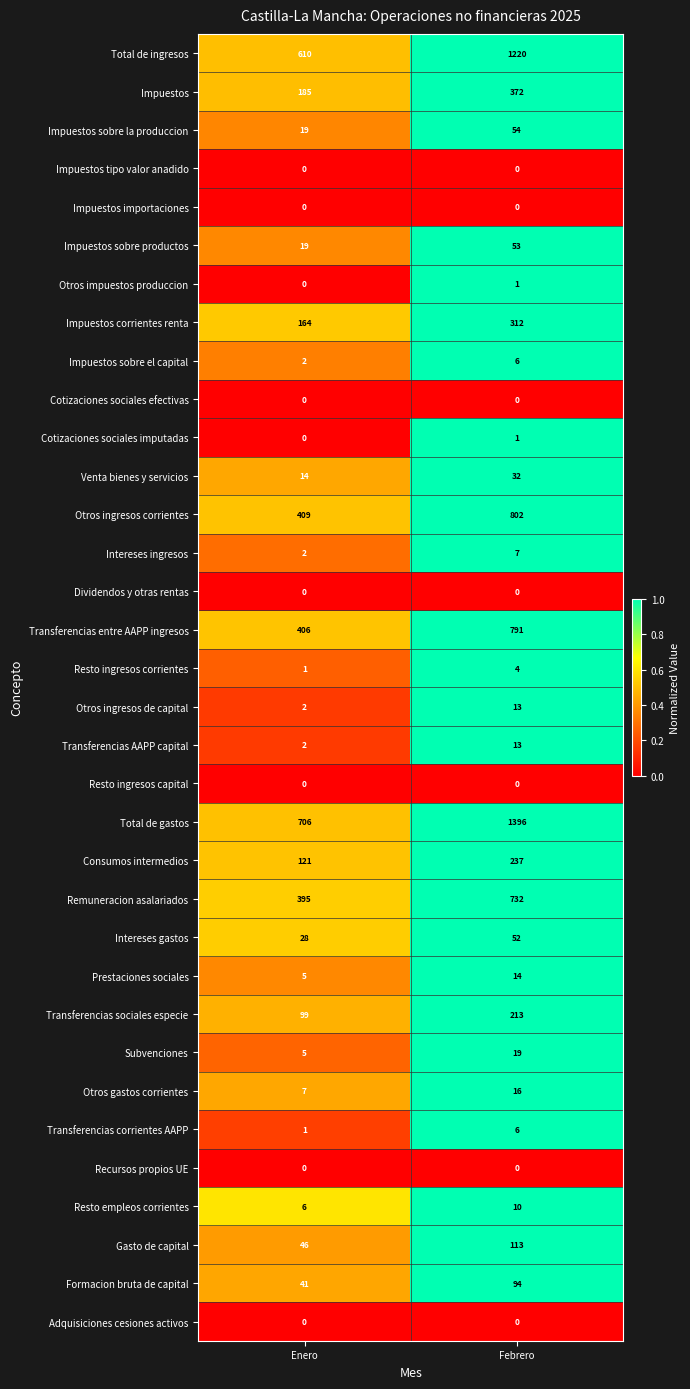

What is the total value across all series at Enero?

3295